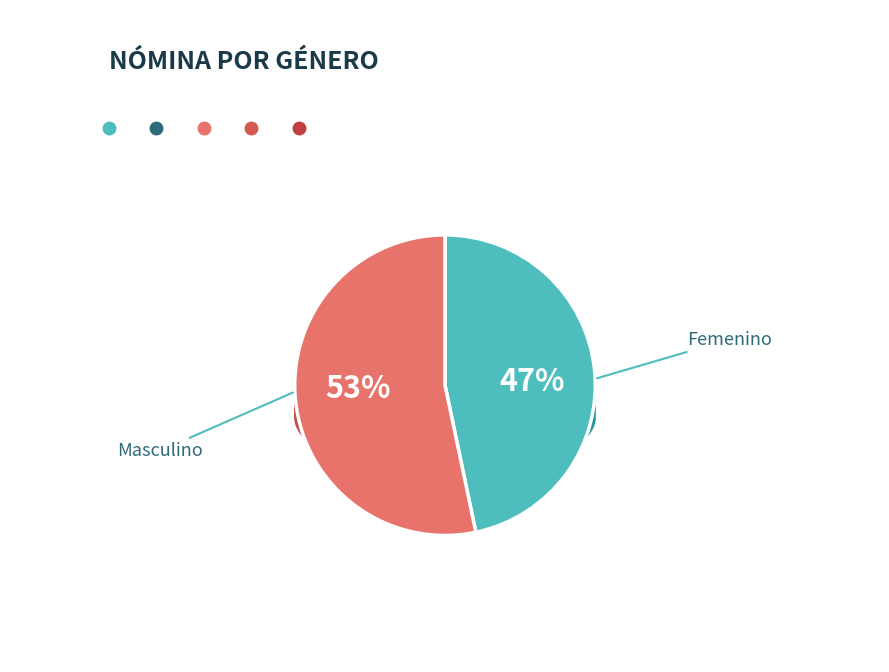

To the nearest percent, what is the combined percentage of Femenino and Masculino?

100%